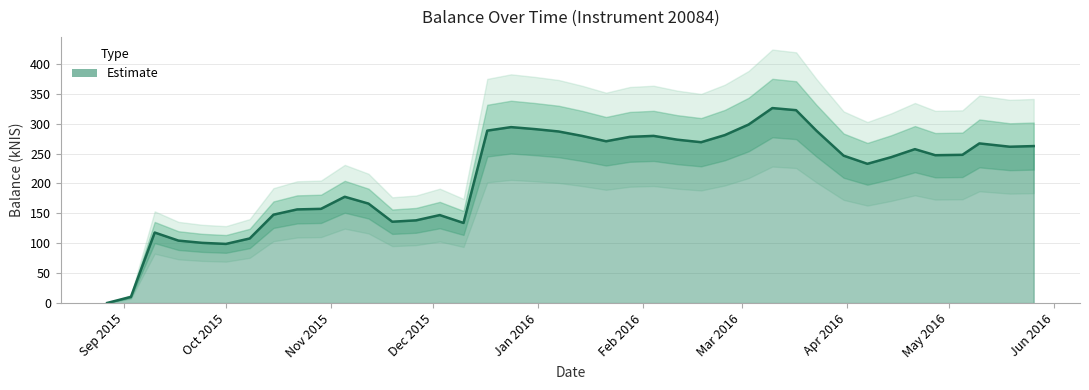

Read the value at 2016-04-27.

247.3